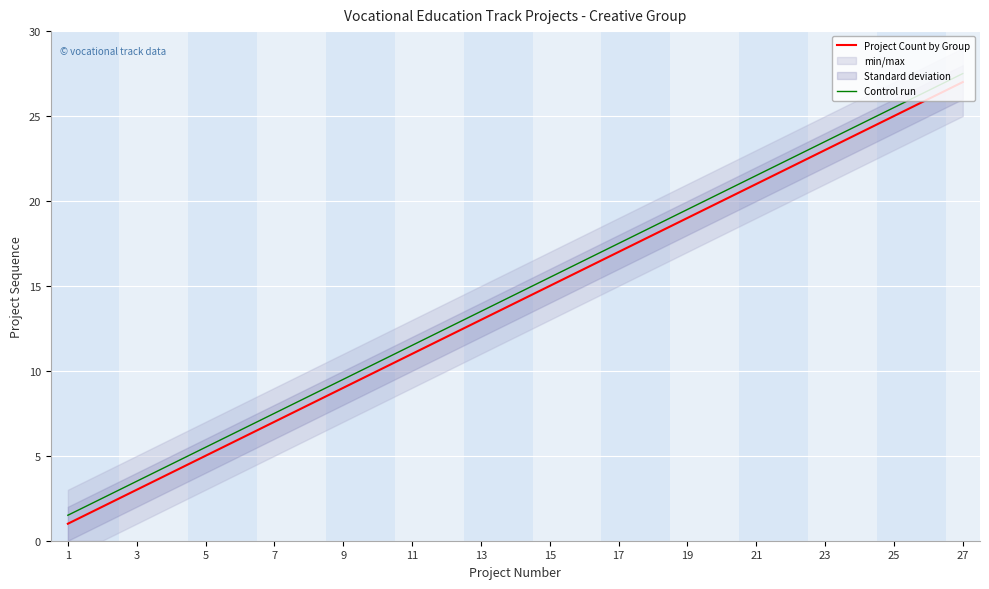

Is this an area chart (filled region under the line)?

No